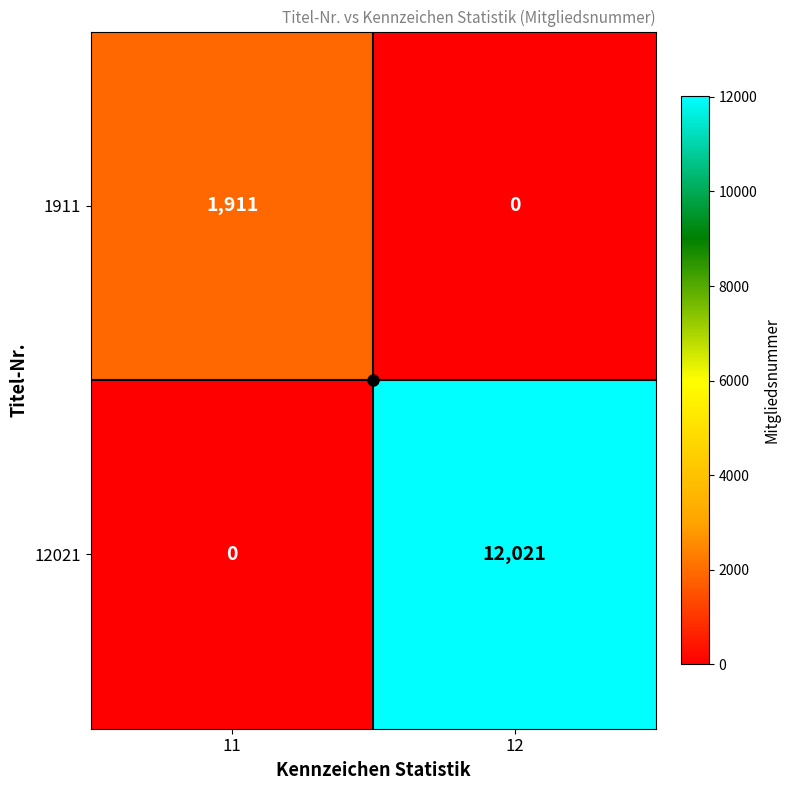

True or false: 1911 has a value of 1911 at 11.

True